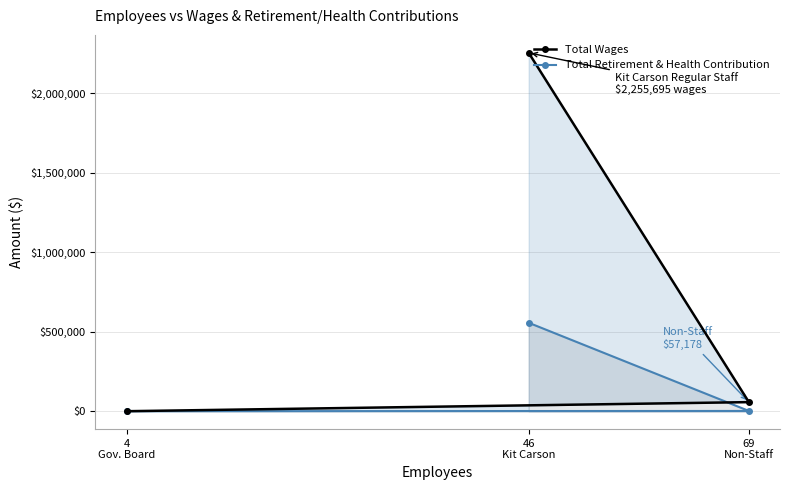

Which series has the widest spread of values?

Total Wages